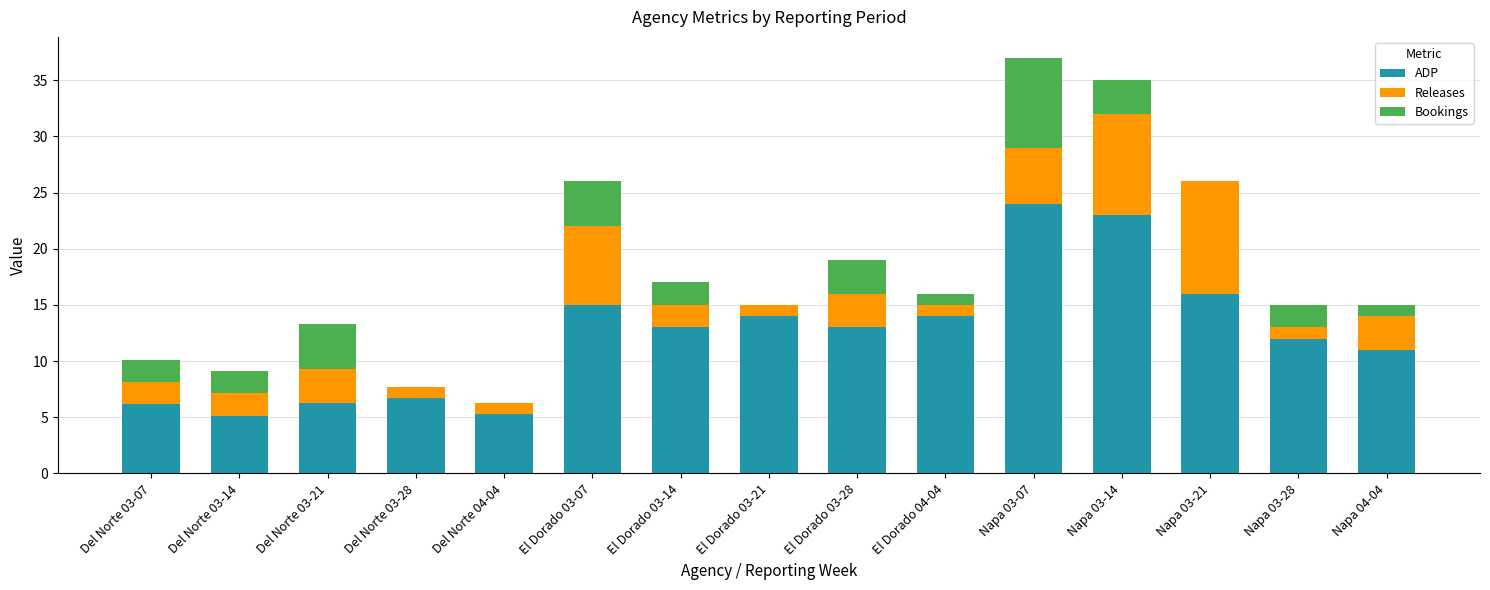

What is the maximum value for ADP?

24.0